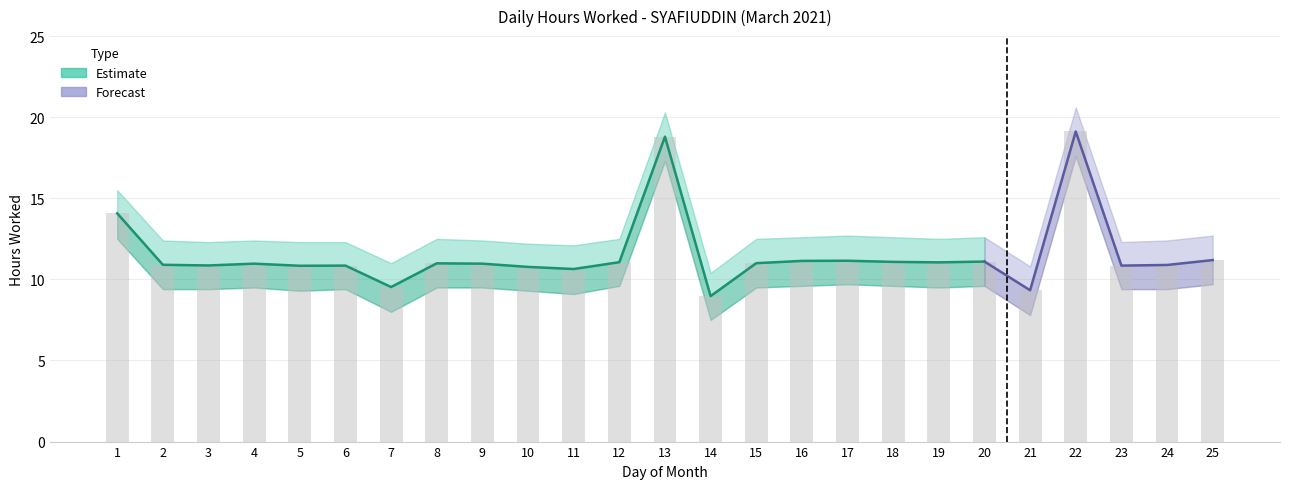

At which label does Upper Bound reach its peak?

22